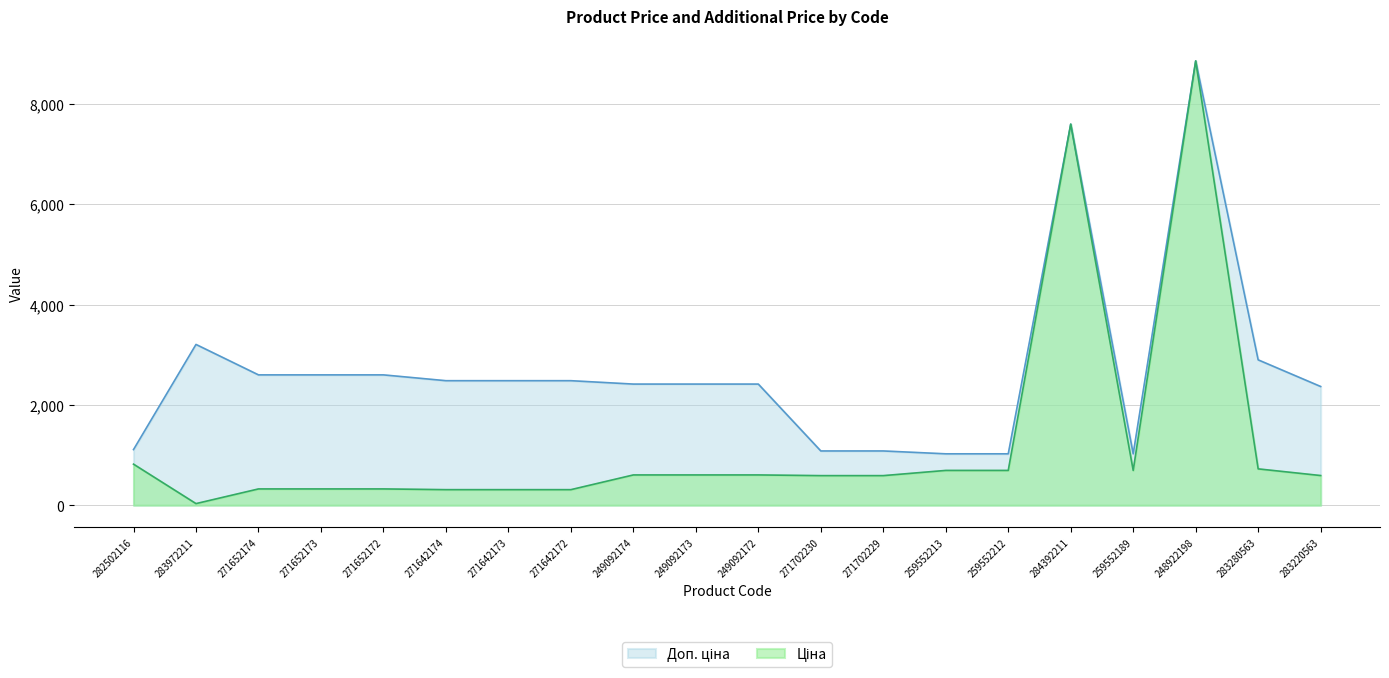

Which has a higher value, 271652172 or 283972211?

271652172